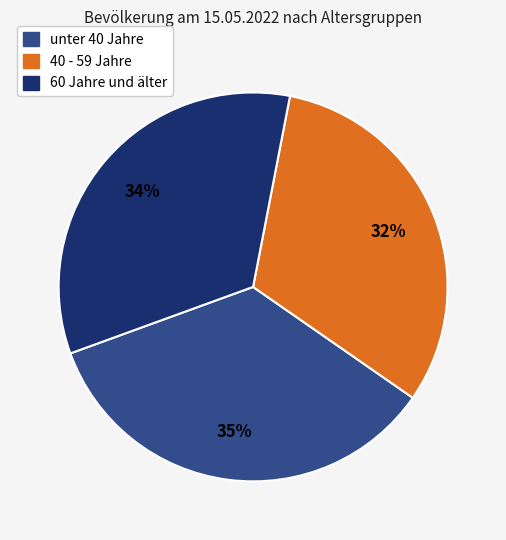

Is the sum of unter 40 Jahre and 60 Jahre und älter greater than half?

Yes